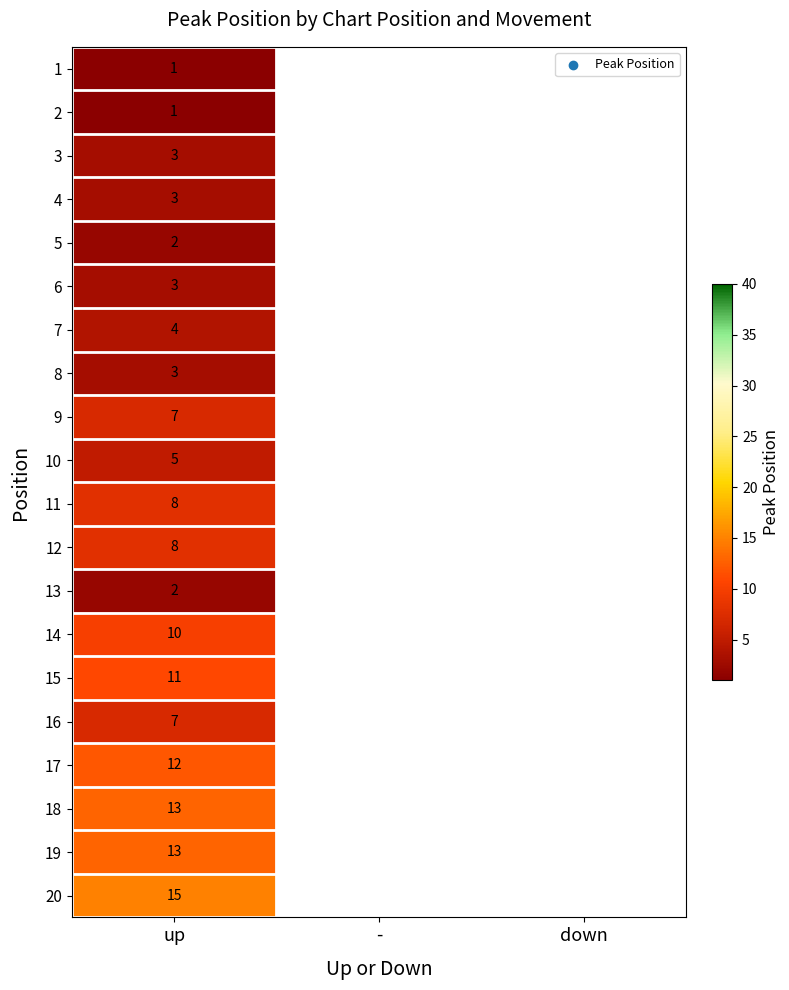

Which label corresponds to the smallest value in the chart?

up